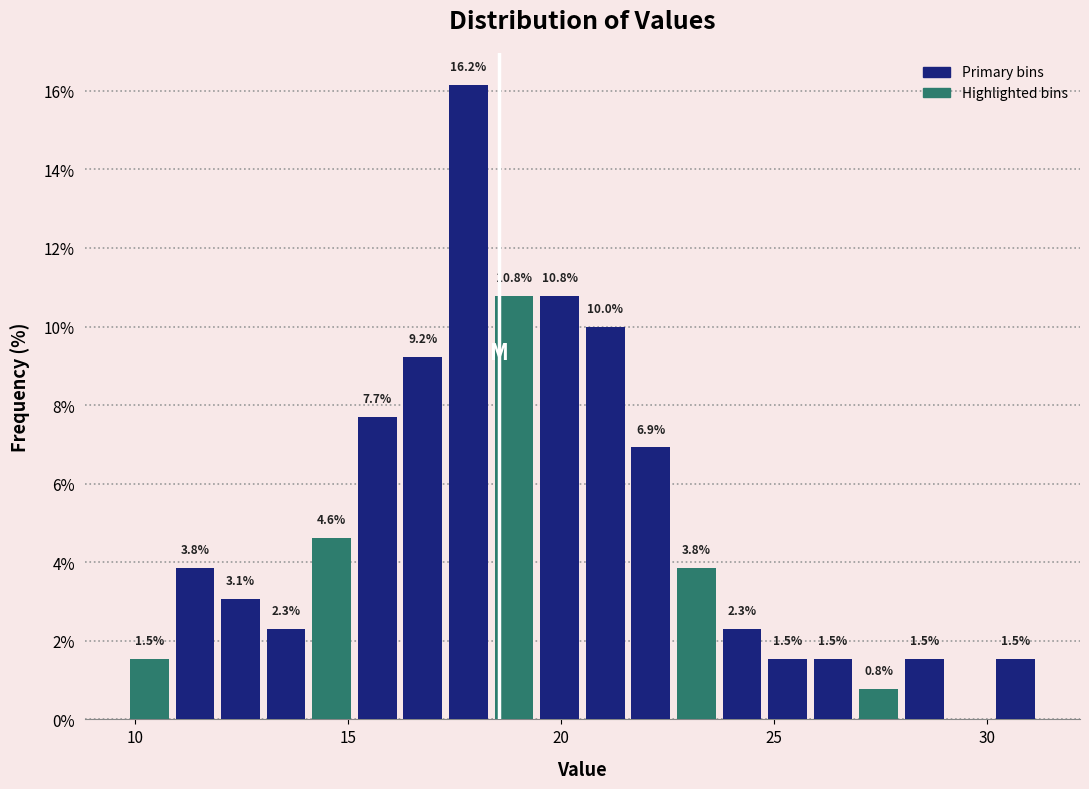

Read against the x-axis, roughly where is the centre of the tallest bar?

18.0